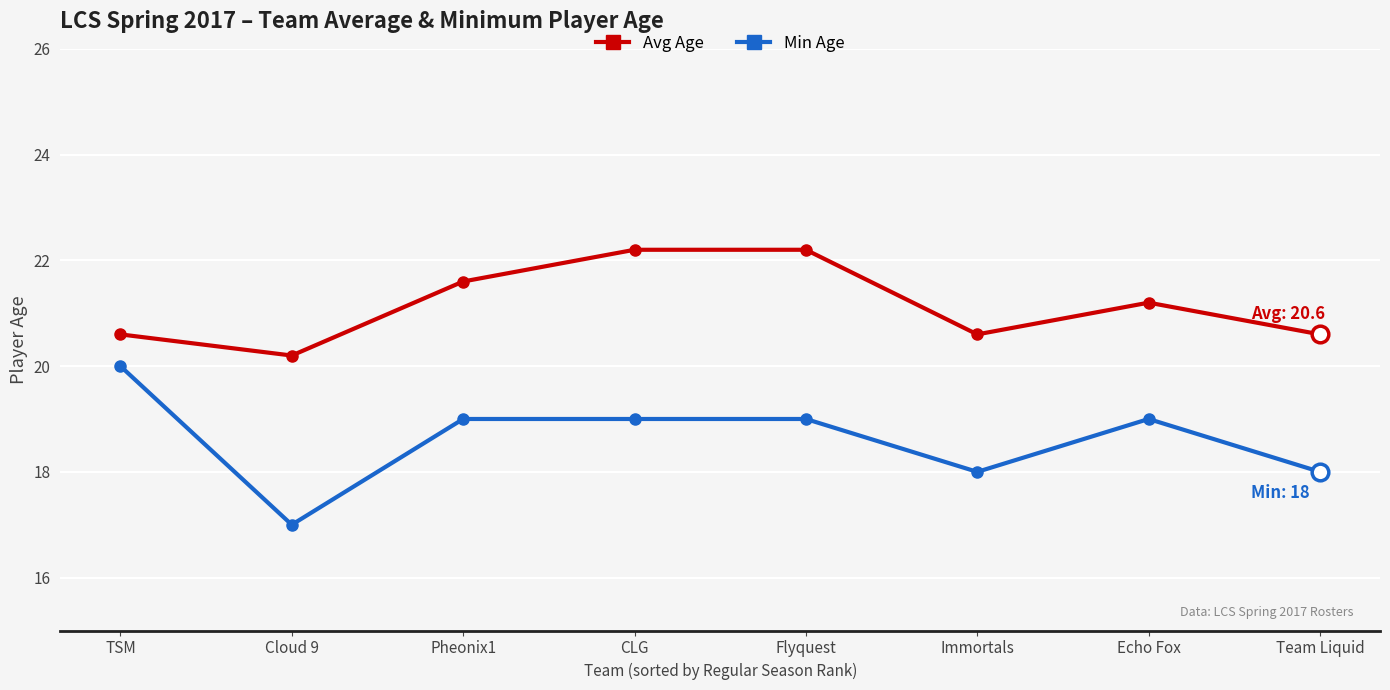

Is the value of Avg Age at CLG greater than the value of Min Age at Pheonix1?

Yes